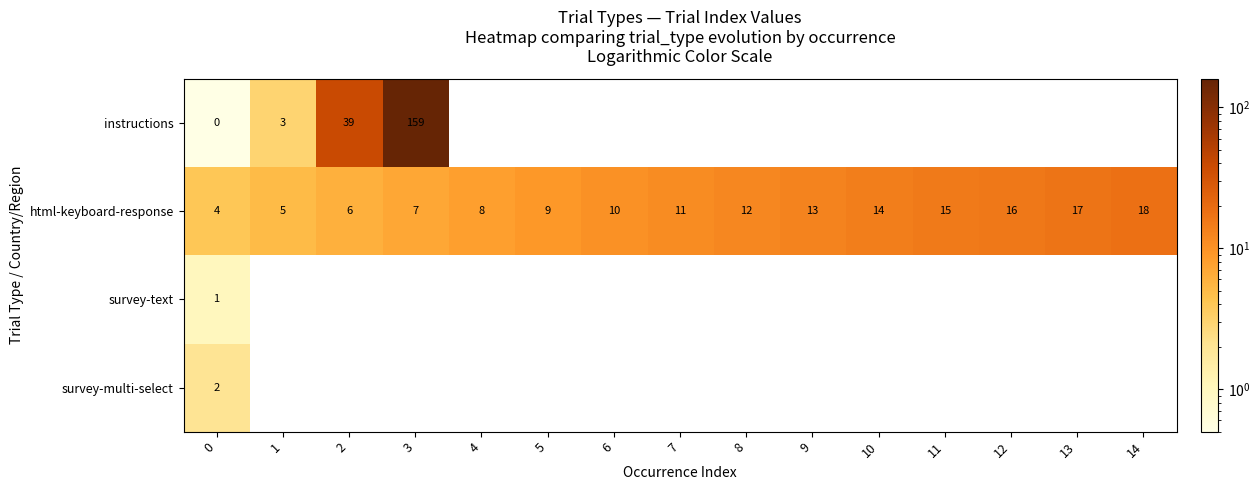

True or false: html-keyboard-response has a value of 13.7 at 4.

False